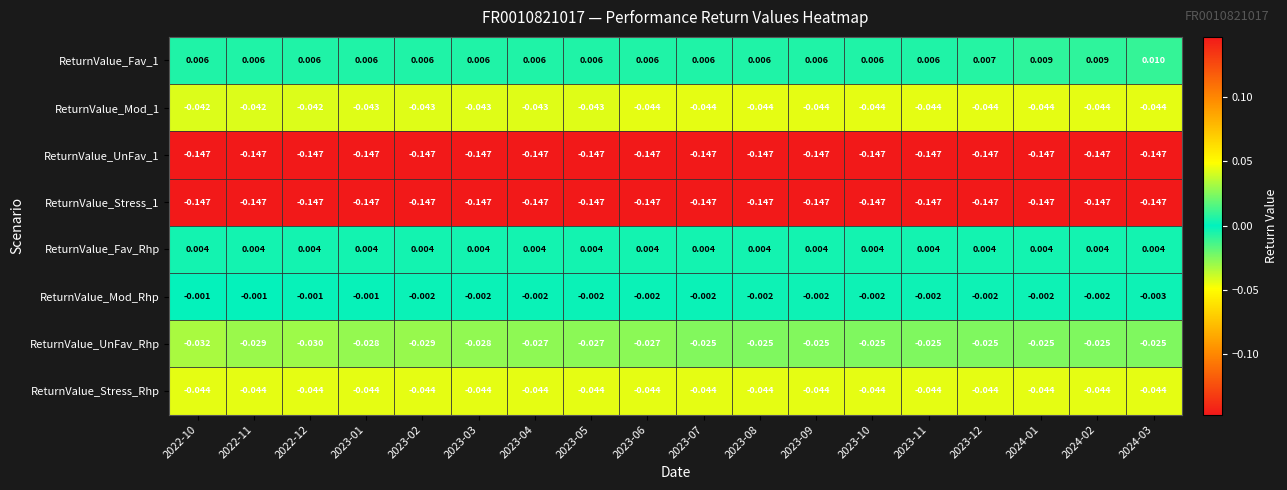

Is the value of ReturnValue_Stress_Rhp at 2023-02 greater than the value of ReturnValue_UnFav_Rhp at 2023-02?

No